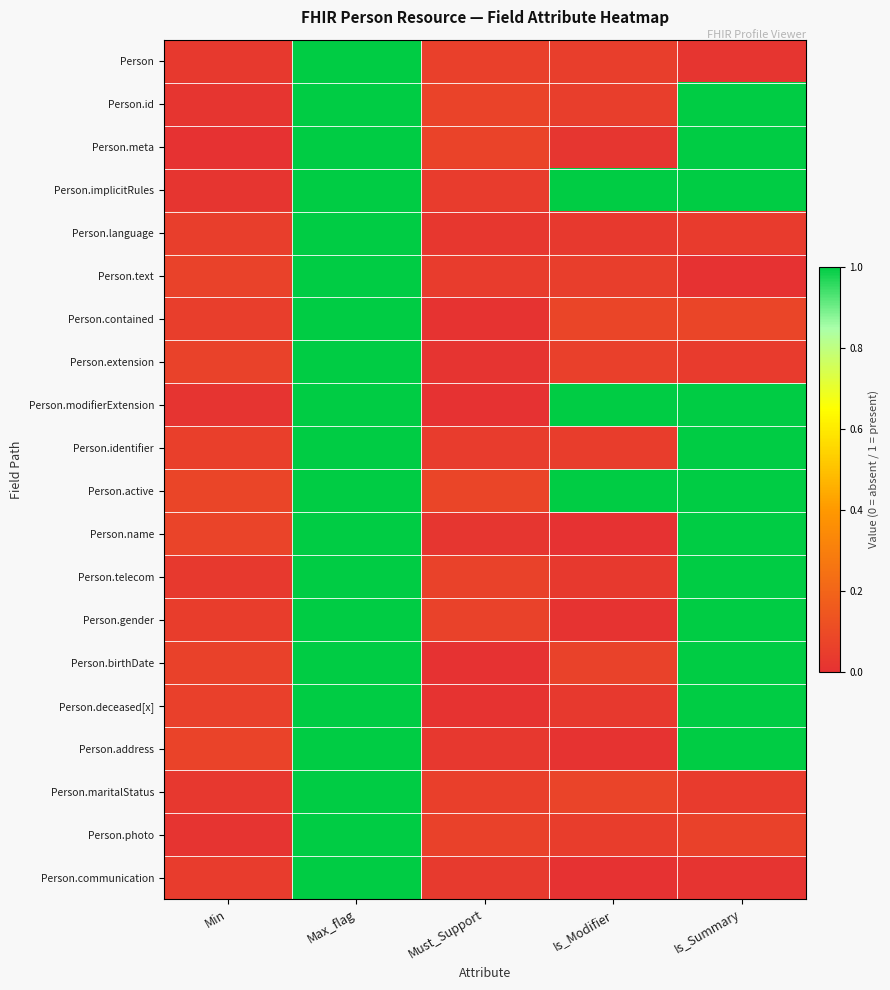

What is the maximum value shown in the chart?

1.1